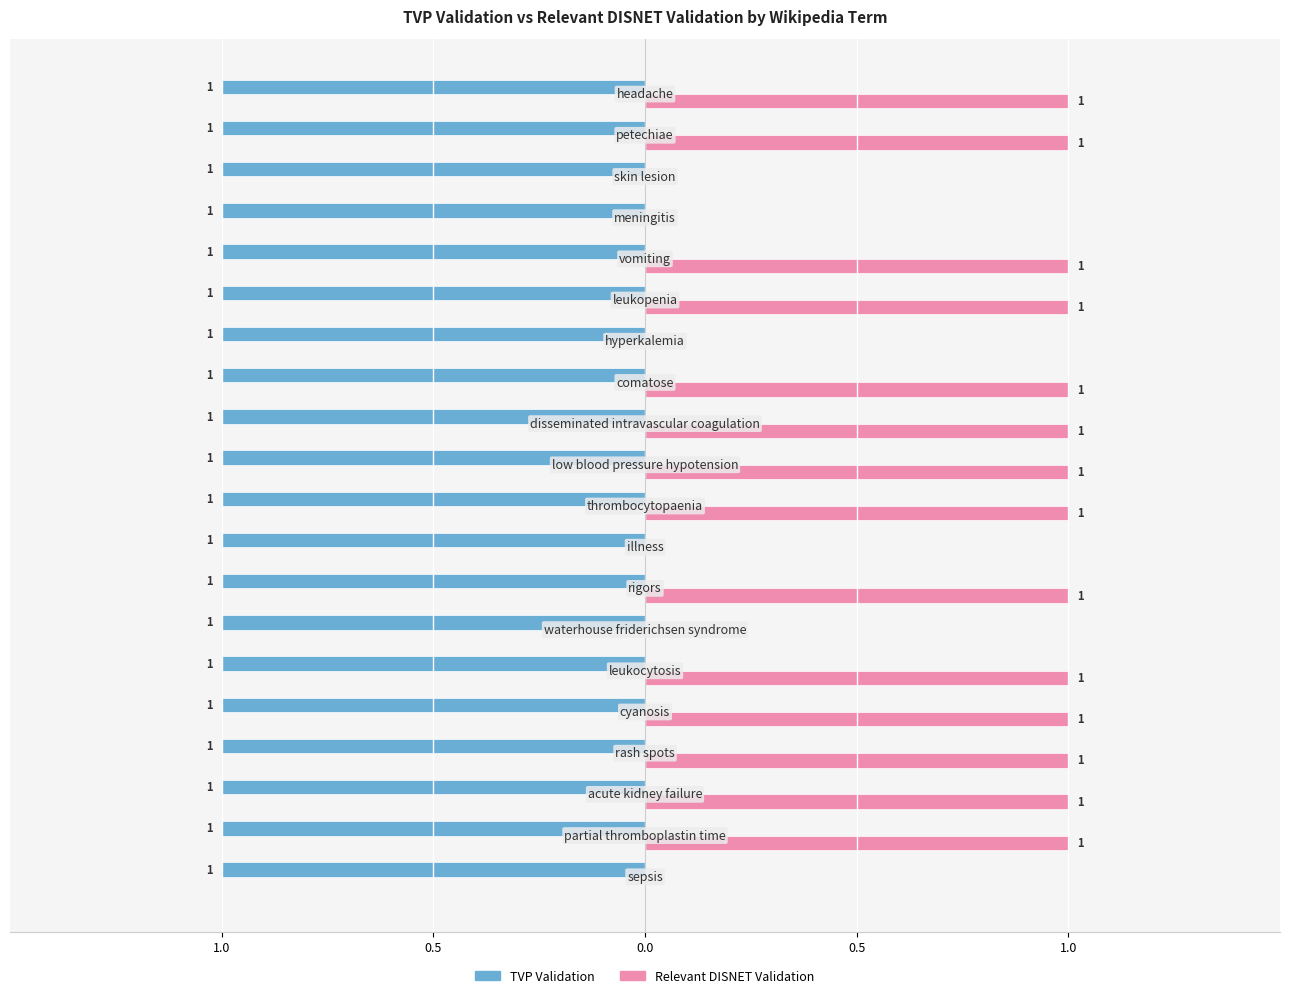

Reading left to right, list all the values displayed in this chart.

TVP Validation: 0.3	0.3	0.3	0.3	0.3	0.3	0.3	0.3	0.3	0.3	0.3	0.3	0.3	0.3	0.3	0.3	0.3	0.3	0.3	0.3
Relevant DISNET Validation: 0.0	1.0	1.0	1.0	1.0	1.0	0.0	1.0	0.0	1.0	1.0	1.0	1.0	0.0	1.0	1.0	0.0	0.0	1.0	1.0